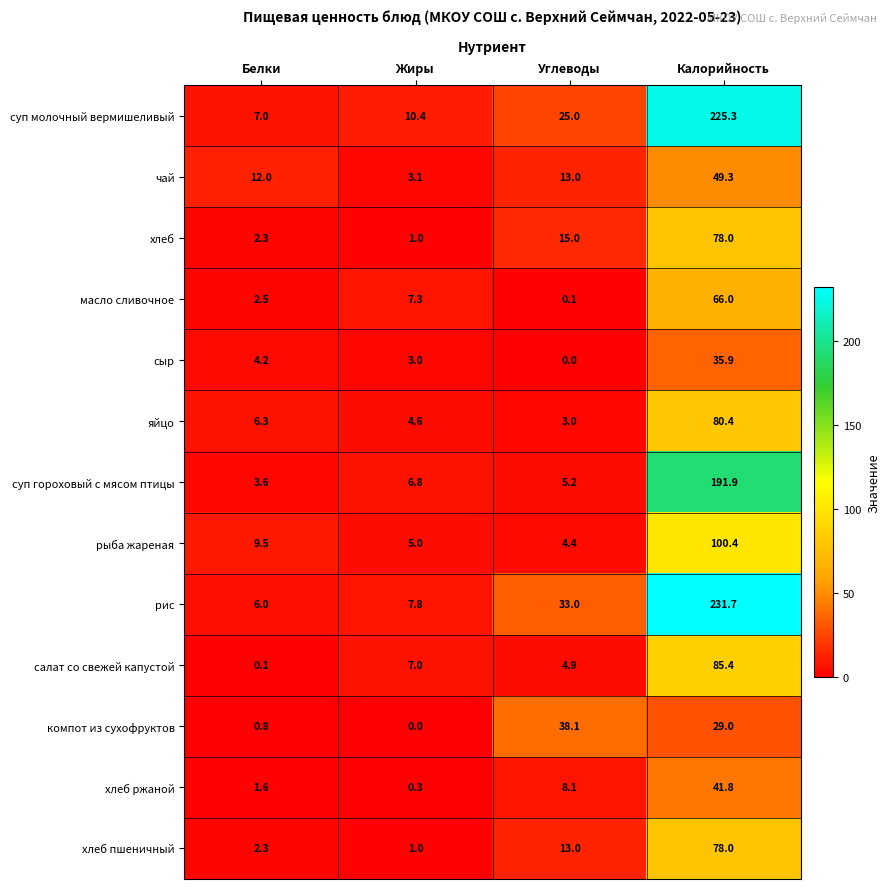

The value of масло сливочное at Жиры is 2.9. True or false?

False